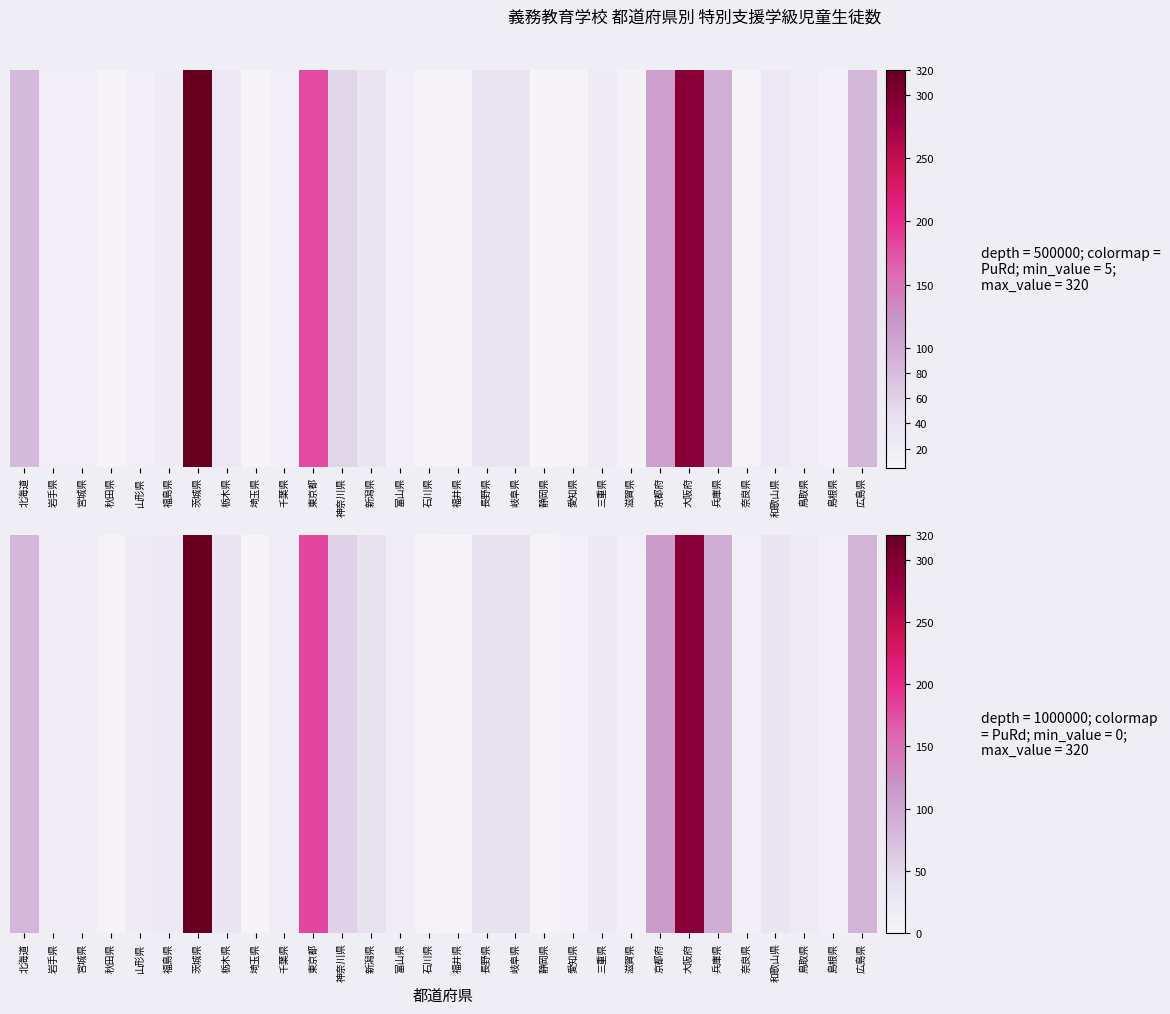

What is the ratio of the value at 静岡県 to the value at 富山県?

0.1